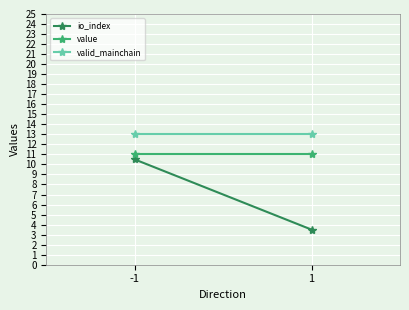

How many distinct data groups are displayed?

3